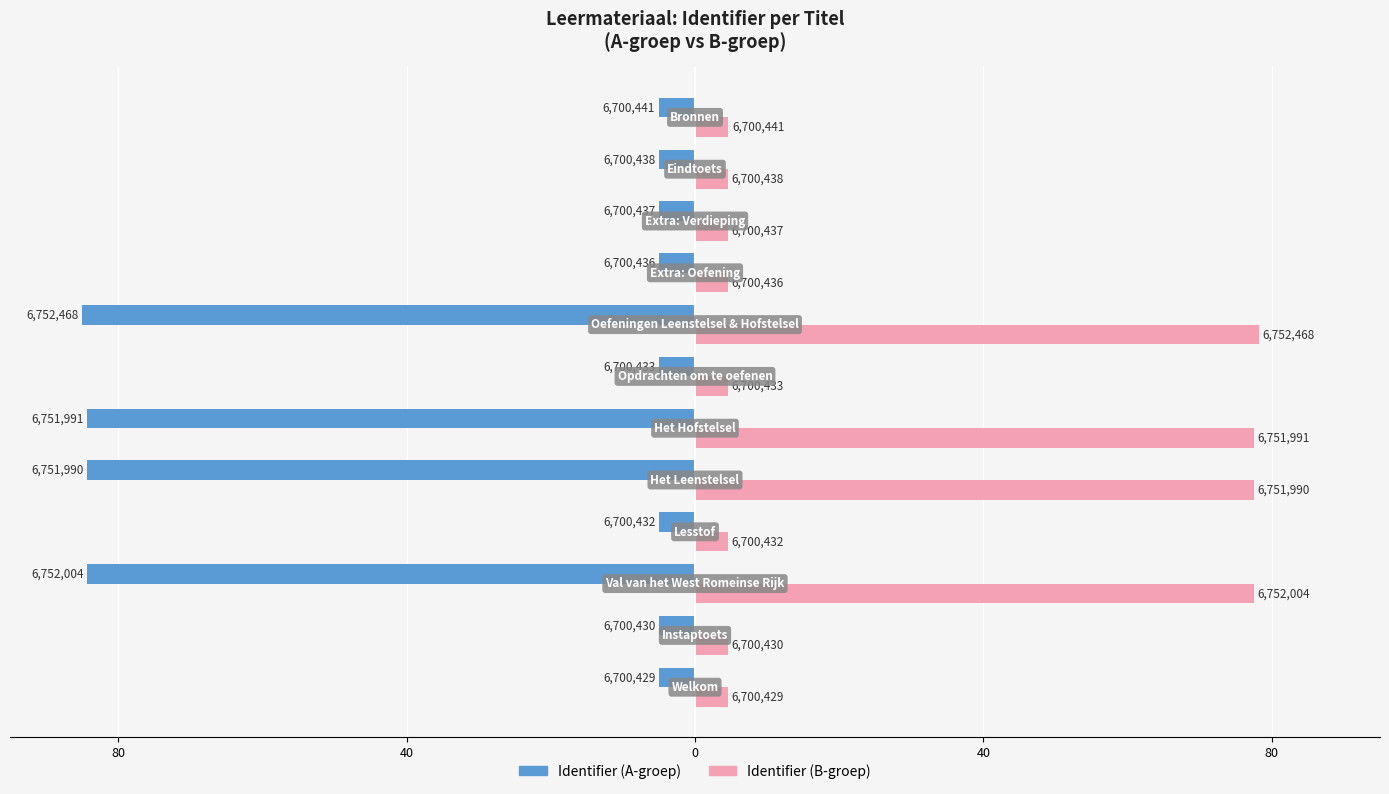

What are all the series names shown in the legend?

Identifier (A-groep), Identifier (B-groep)